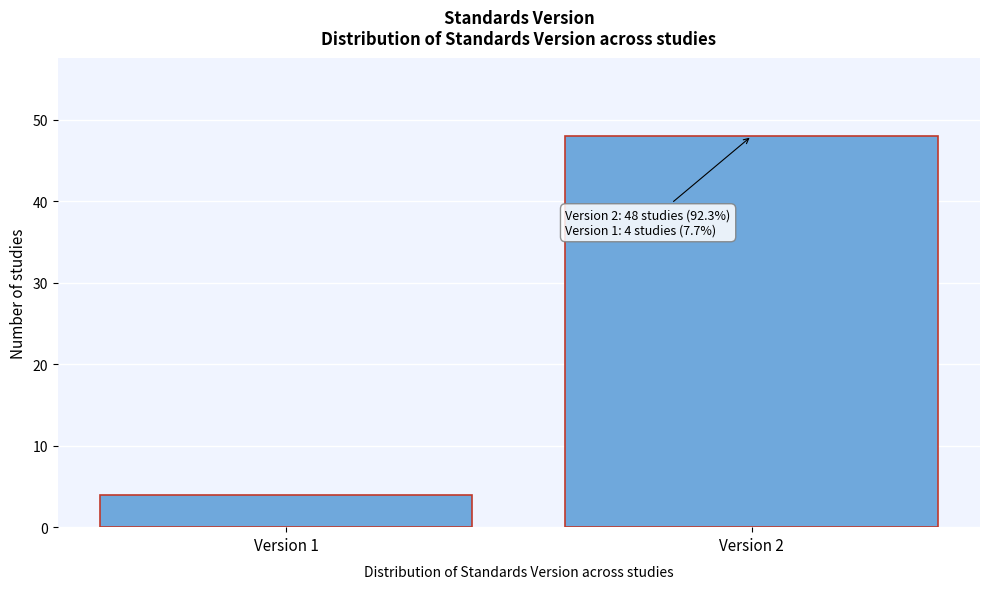

Reading left to right, extract all data points from this chart.

Version 1=4	Version 2=48